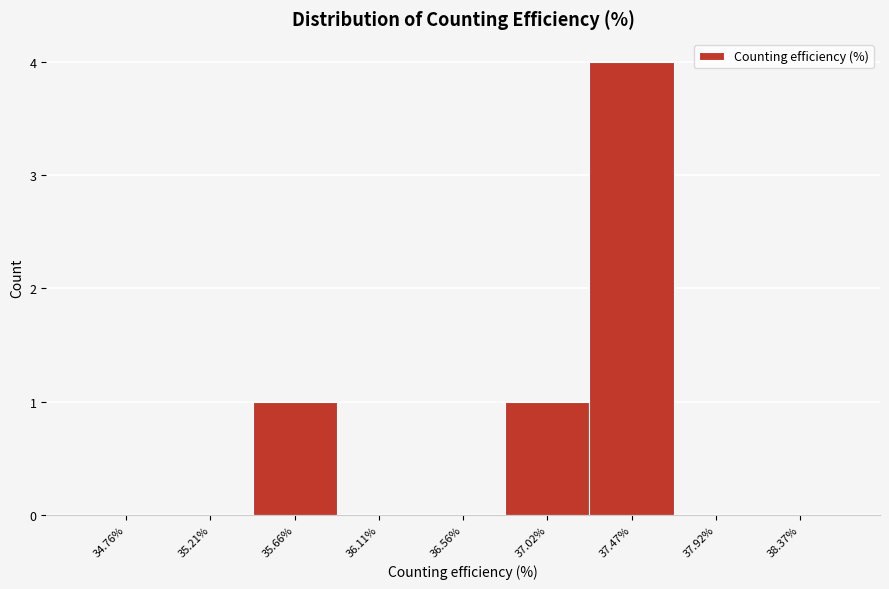

Reading left to right, transcribe all the data shown in this chart.

34.76%=0	35.21%=0	35.66%=1	36.11%=0	36.56%=0	37.02%=1	37.47%=4	37.92%=0	38.37%=0